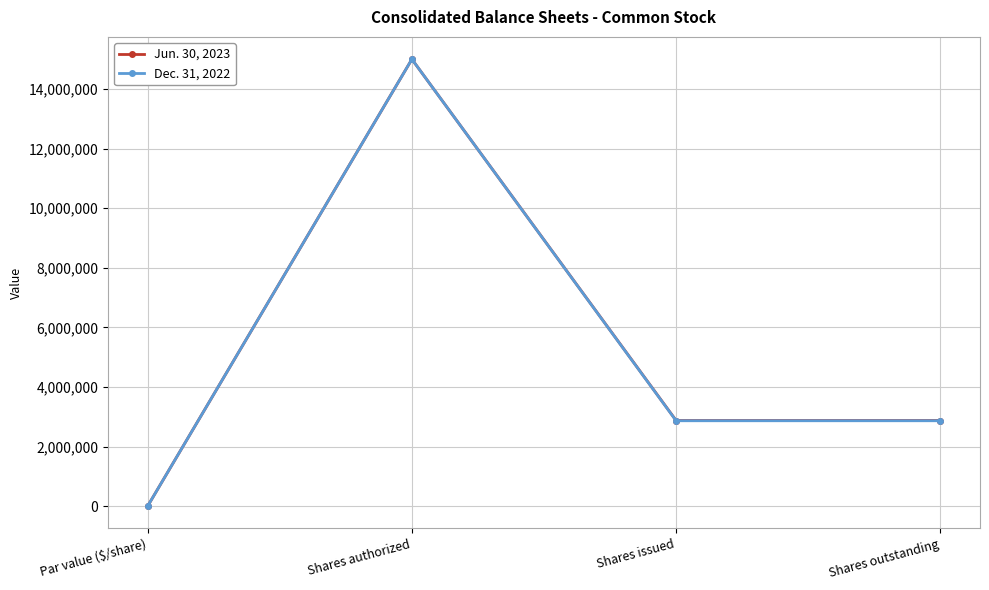

Reading left to right, what are all the values shown in this chart?

Jun. 30, 2023: Par value ($/share)=1	Shares authorized=15000000	Shares issued=2872834	Shares outstanding=2872834
Dec. 31, 2022: Par value ($/share)=1	Shares authorized=15000000	Shares issued=2865046	Shares outstanding=2865046